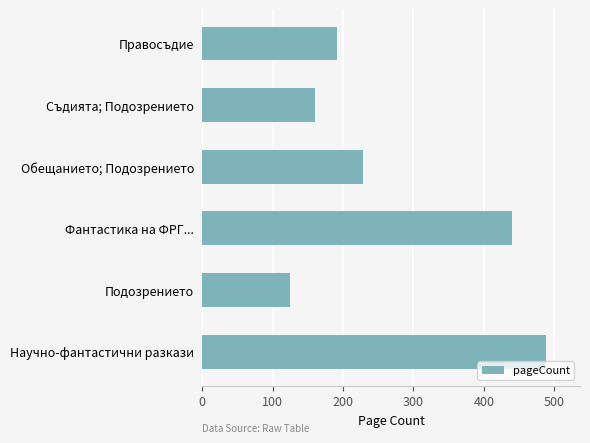

Reading bottom to top, transcribe all the data shown in this chart.

Научно-фантастични разкази=488	Подозрението=124	Фантастика на ФРГ...=440	Обещанието; Подозрението=228	Съдията; Подозрението=160	Правосъдие=192